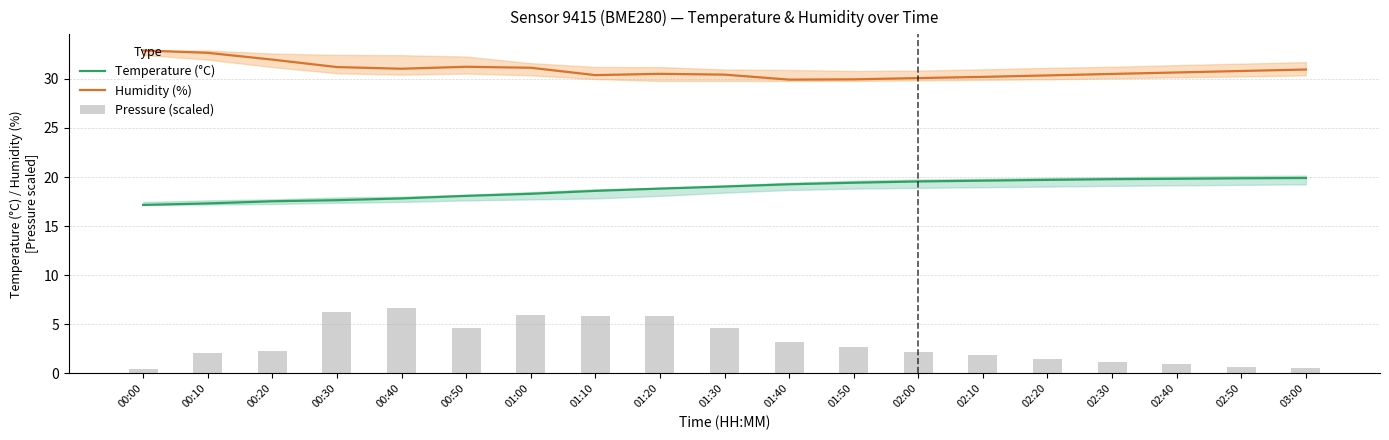

Reading right to left, what are all the values shown in this chart?

Temperature (°C): 19.9	19.9	19.8	19.8	19.7	19.6	19.6	19.4	19.3	19.0	18.8	18.6	18.3	18.1	17.8	17.6	17.5	17.3	17.2
Humidity (%): 30.9	30.8	30.6	30.5	30.4	30.2	30.1	29.9	29.9	30.4	30.5	30.4	31.1	31.2	31.0	31.2	32.0	32.6	32.9
Pressure (scaled): 0.5	0.7	0.9	1.2	1.5	1.9	2.2	2.6	3.2	4.6	5.9	5.9	5.9	4.6	6.7	6.2	2.3	2.1	0.5